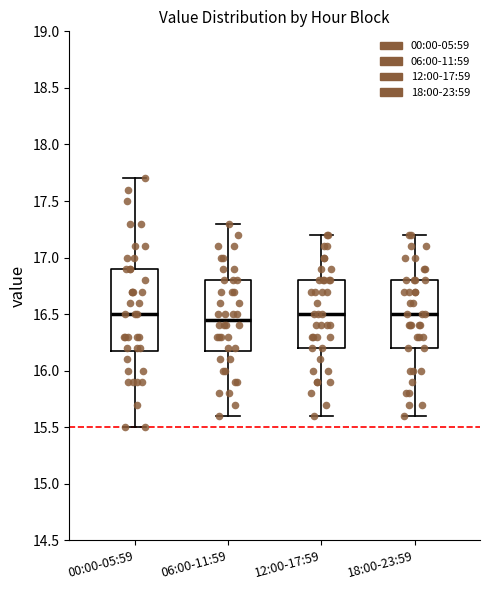

Reading left to right, transcribe this box plot: for each box, give where its median line is, the range the box spans, and where its two whiskers end, as read against the y-axis. The values are not printed on the chart, so give them approximately, as read against the axis.

00:00-05:59: median 16.50, box 16.20 to 16.90, whiskers 15.50 to 17.70
06:00-11:59: median 16.45, box 16.20 to 16.80, whiskers 15.60 to 17.30
12:00-17:59: median 16.50, box 16.20 to 16.80, whiskers 15.60 to 17.20
18:00-23:59: median 16.50, box 16.20 to 16.80, whiskers 15.60 to 17.20